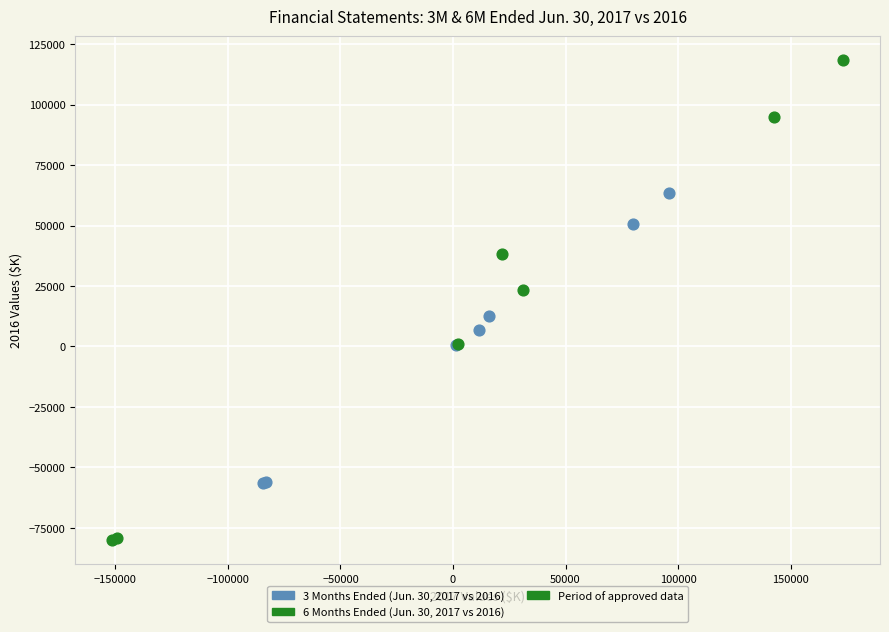

Which series reaches the maximum Y coordinate?

6 Months Ended (Jun. 30, 2017 vs 2016)